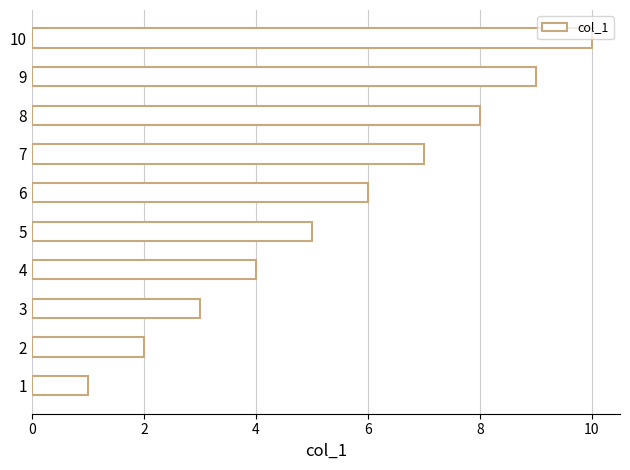

What is the difference between the values at 7 and 2?

5